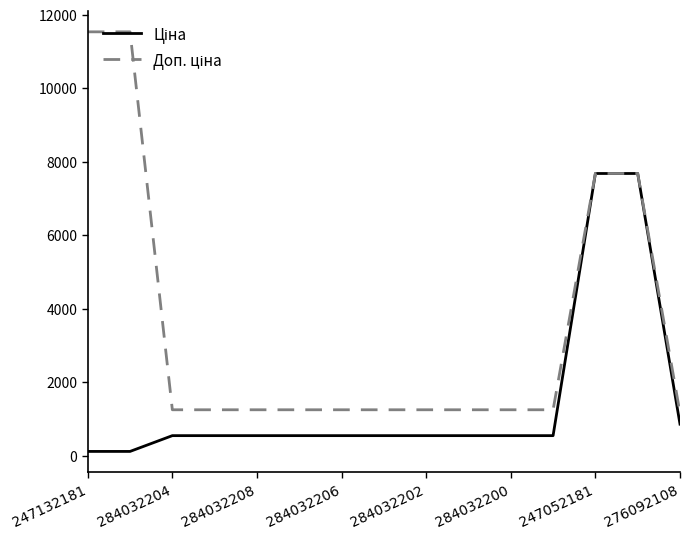

What is the maximum value shown in the chart?

11537.0